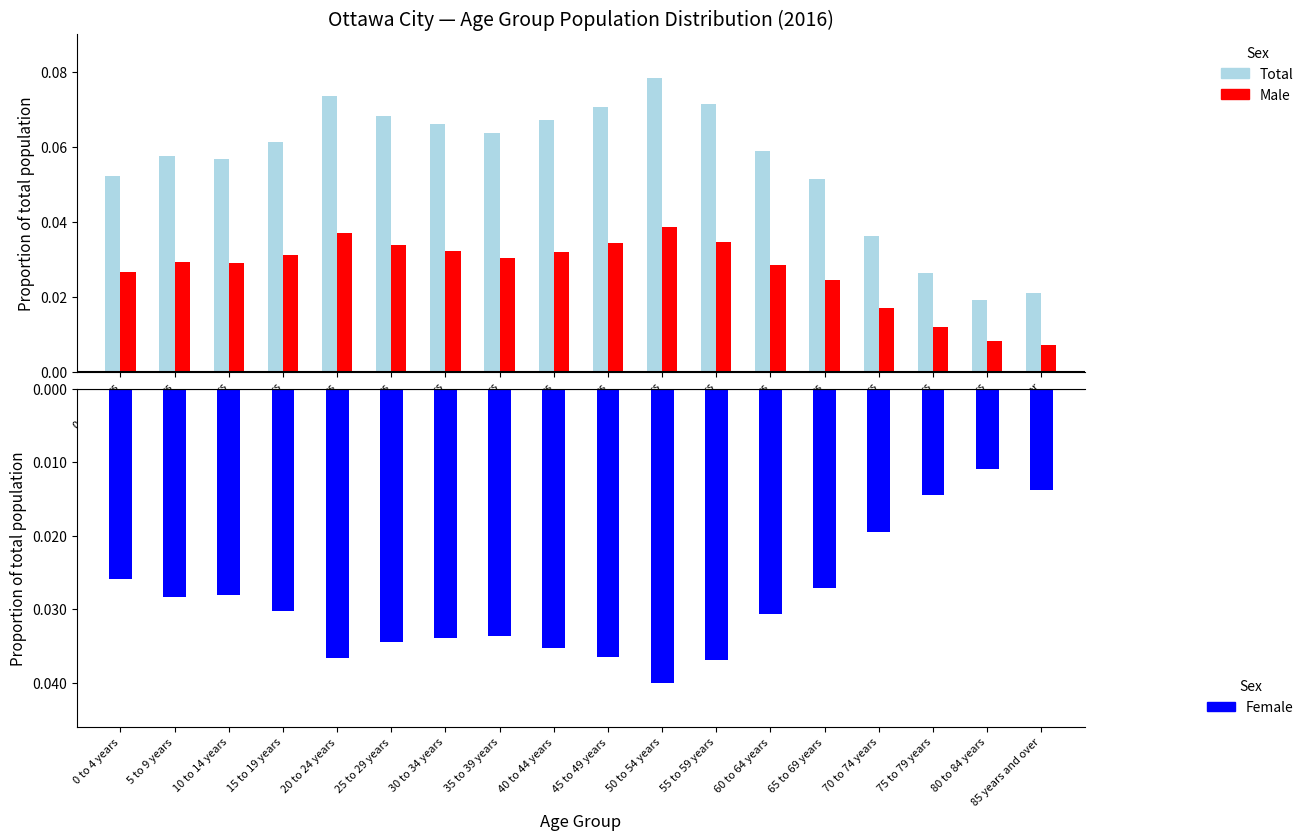

What is the sum of the Female values at 45 to 49 years and 10 to 14 years?

-0.1